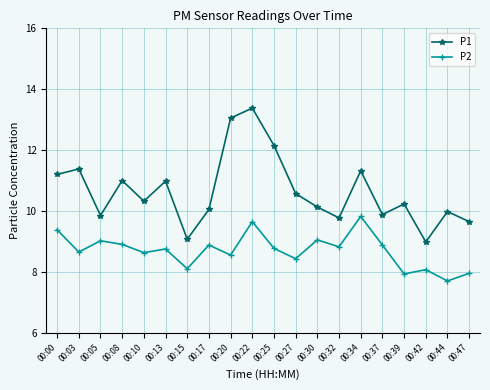

What is the value of the P2 point at the 13th from the left?

9.1